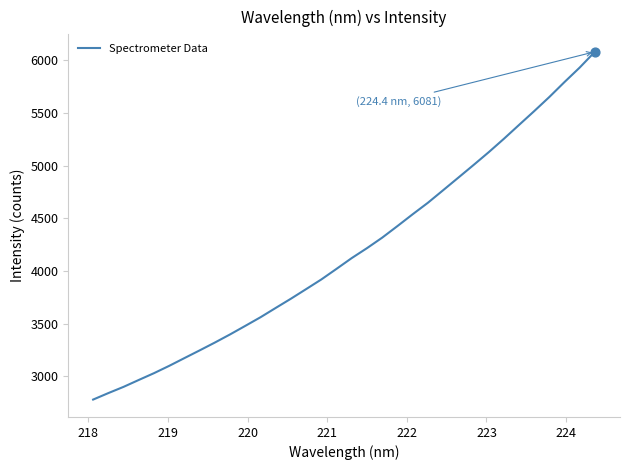

What is the smallest value displayed?

2780.0